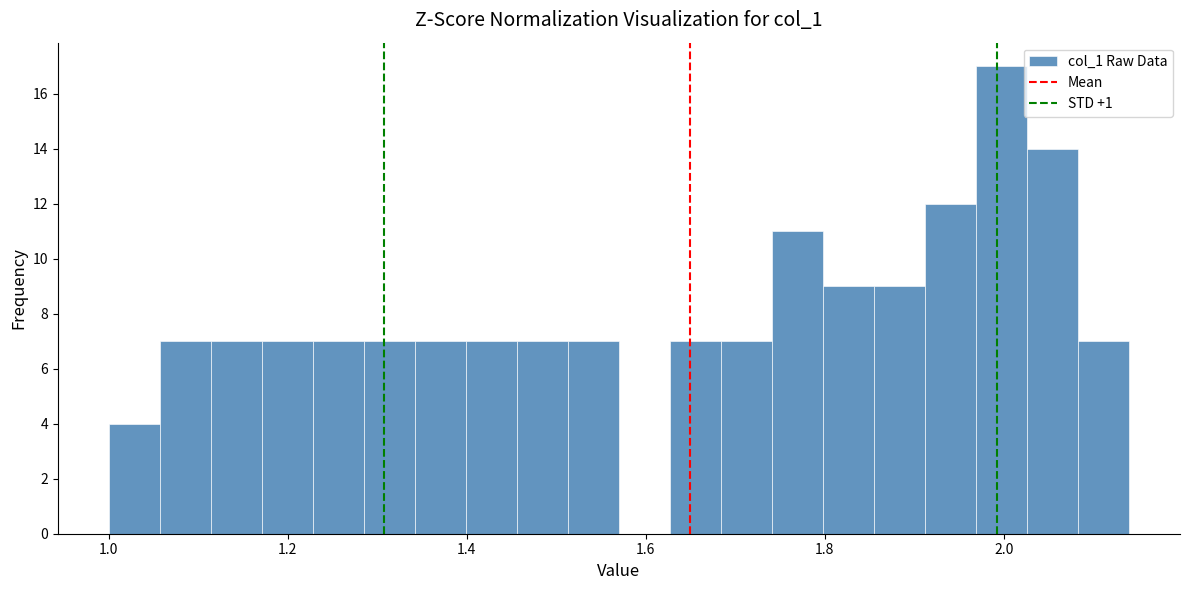

Around what value on the x-axis is the tallest bar? Give the approximate position of its centre, as read against the axis.

2.00